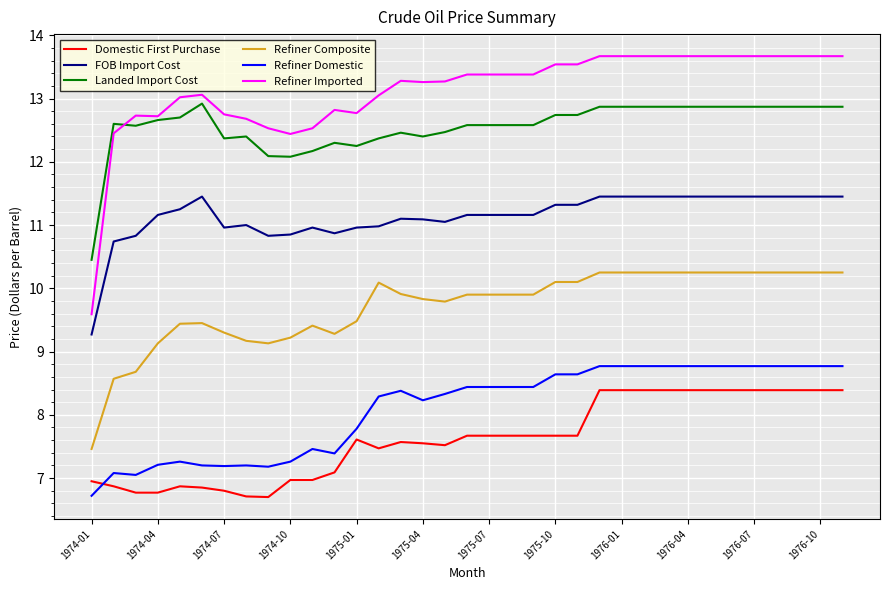

Which series has the largest range (max minus min)?

Refiner Imported